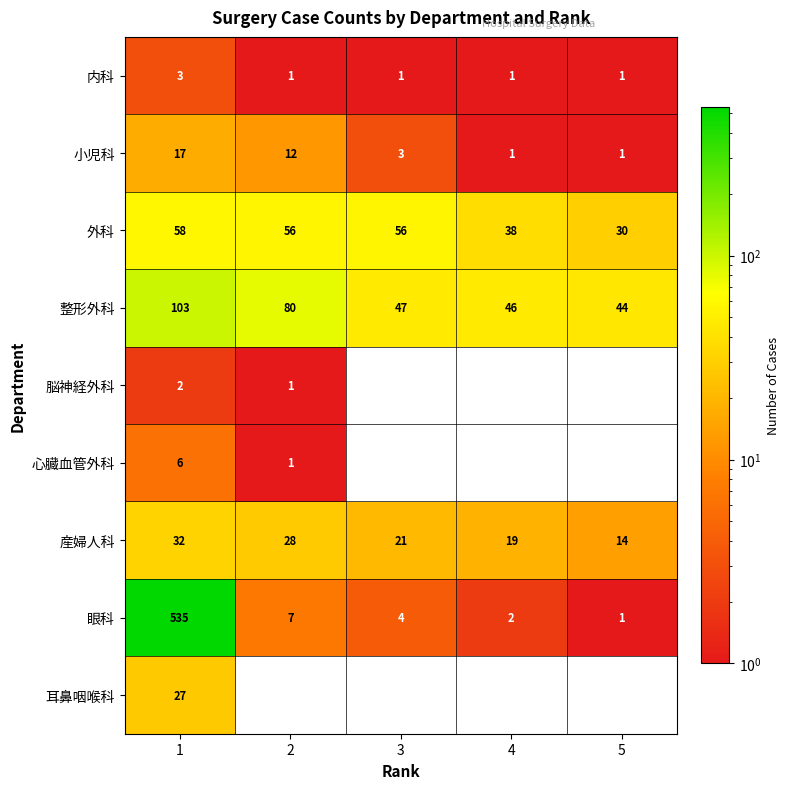

Where is 整形外科 nearest to the value 73?

2